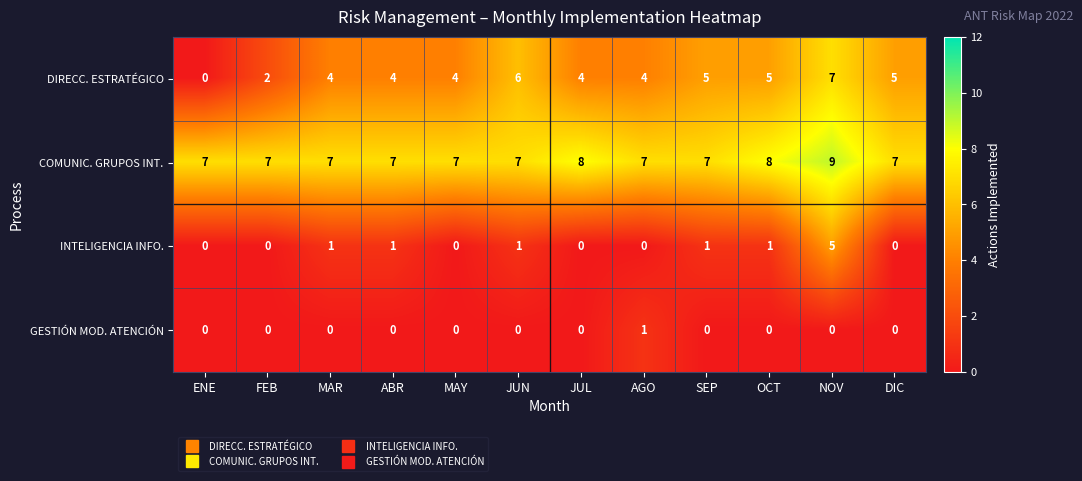

What is the difference between the maximum and minimum values in the DIRECC. ESTRATÉGICO series?

7